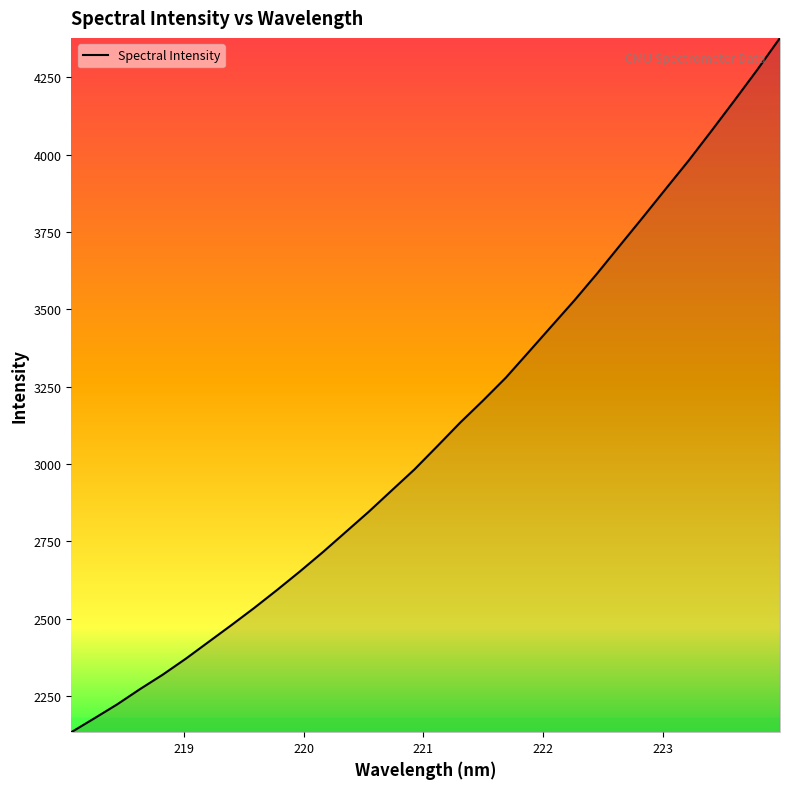

What is the difference between the maximum and minimum values?

2245.1